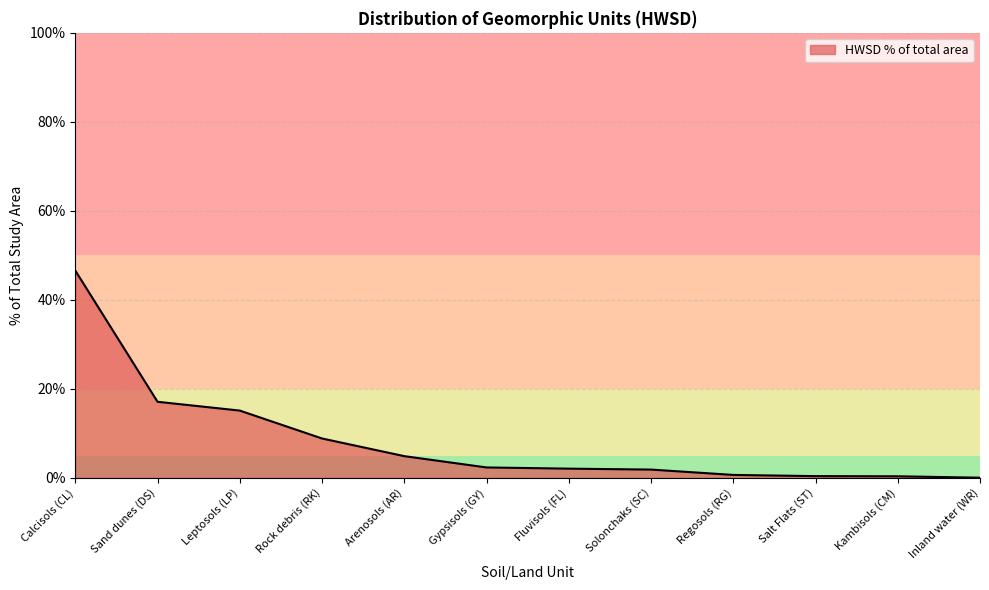

What is the sum of the values at Rock debris (RK) and Salt Flats (ST)?

9.2